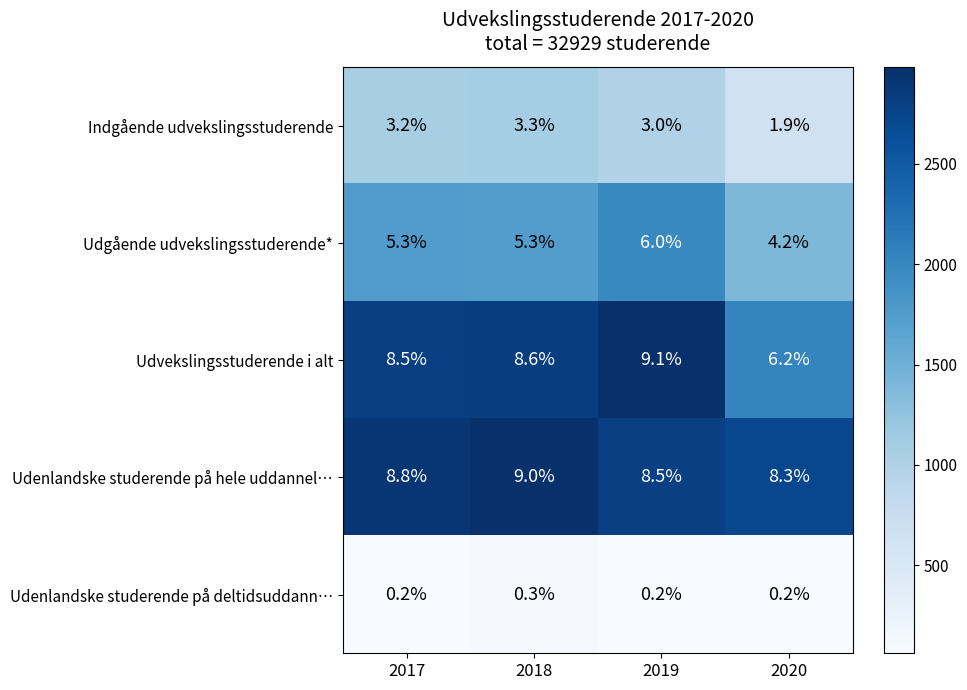

How many data points in Udgående udvekslingsstuderende* are less than 5?

1